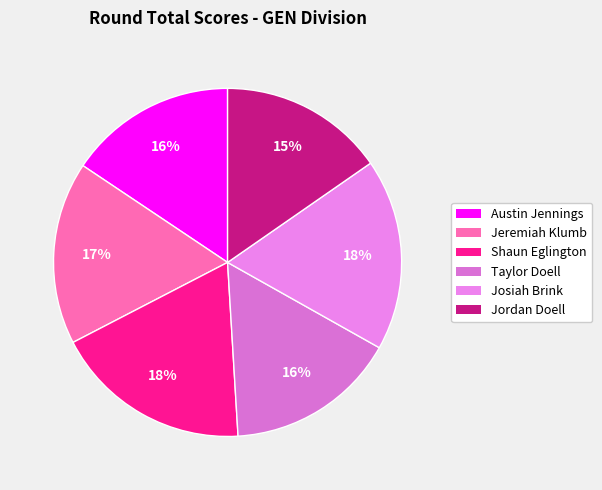

Count the number of slices in the pie.

6